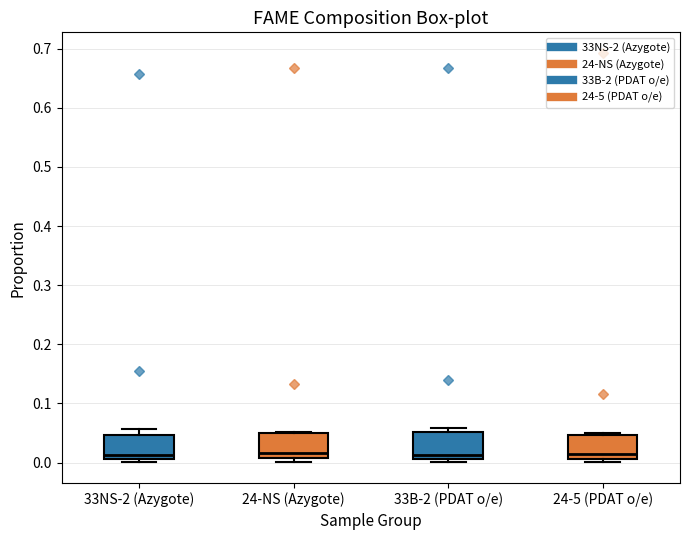

Reading left to right, read every box against the y-axis: the position of its median line, the range the box covers, and the ends of its whiskers. The values are not printed on the chart, so give them approximately, as read against the axis.

33NS-2 (Azygote): median 0.01 (just above the box's lower edge), box 0.01 to 0.05, whiskers 0.00 to 0.06
24-NS (Azygote): median 0.02, box 0.01 to 0.05, whiskers 0.00 to 0.05
33B-2 (PDAT o/e): median 0.01 (just above the box's lower edge), box 0.01 to 0.05, whiskers 0.00 to 0.06
24-5 (PDAT o/e): median 0.01 (just above the box's lower edge), box 0.01 to 0.05, whiskers 0.00 to 0.05 (just above the box's upper edge)